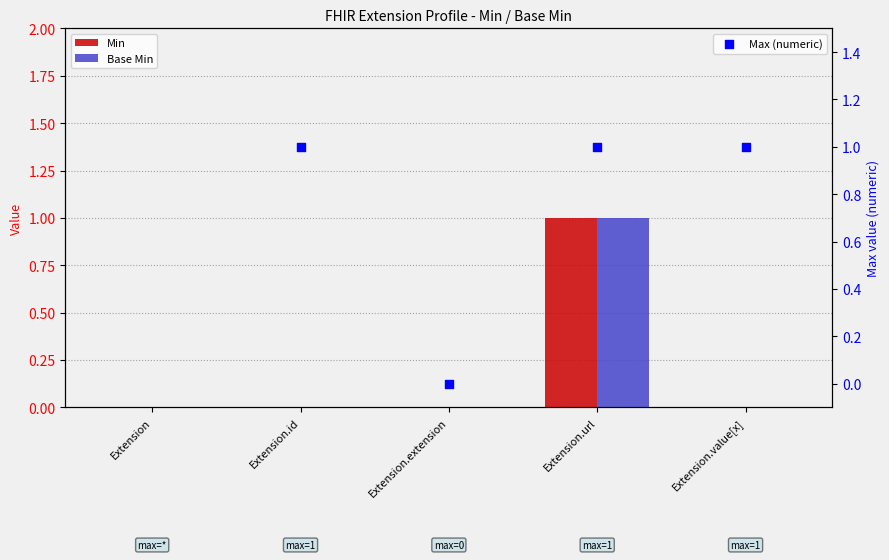

What are all the series names shown in the legend?

Min, Base Min, Max (numeric)